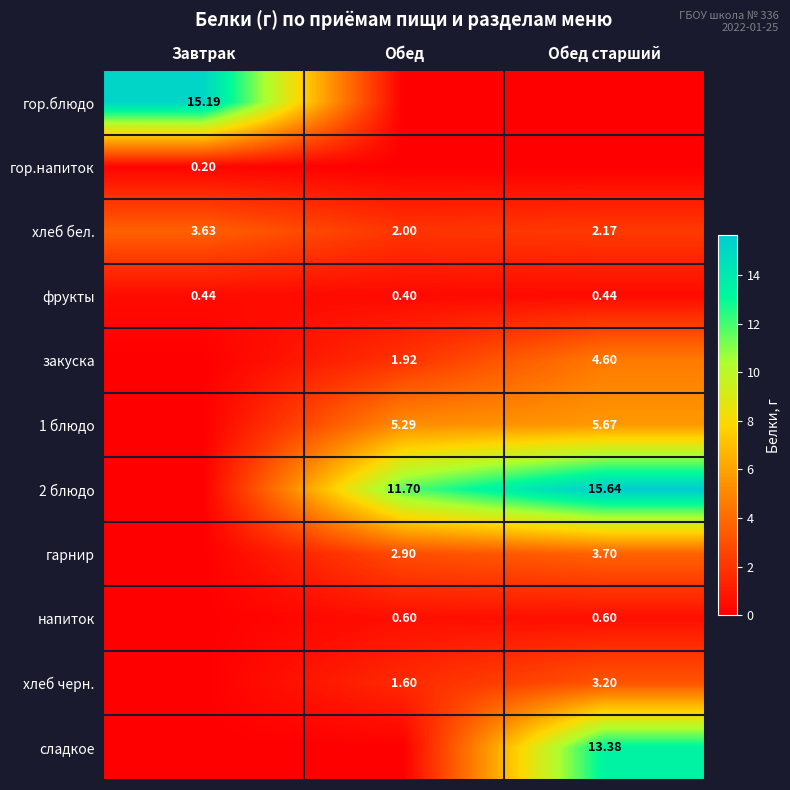

Which category has the lowest value across all series?

Обед